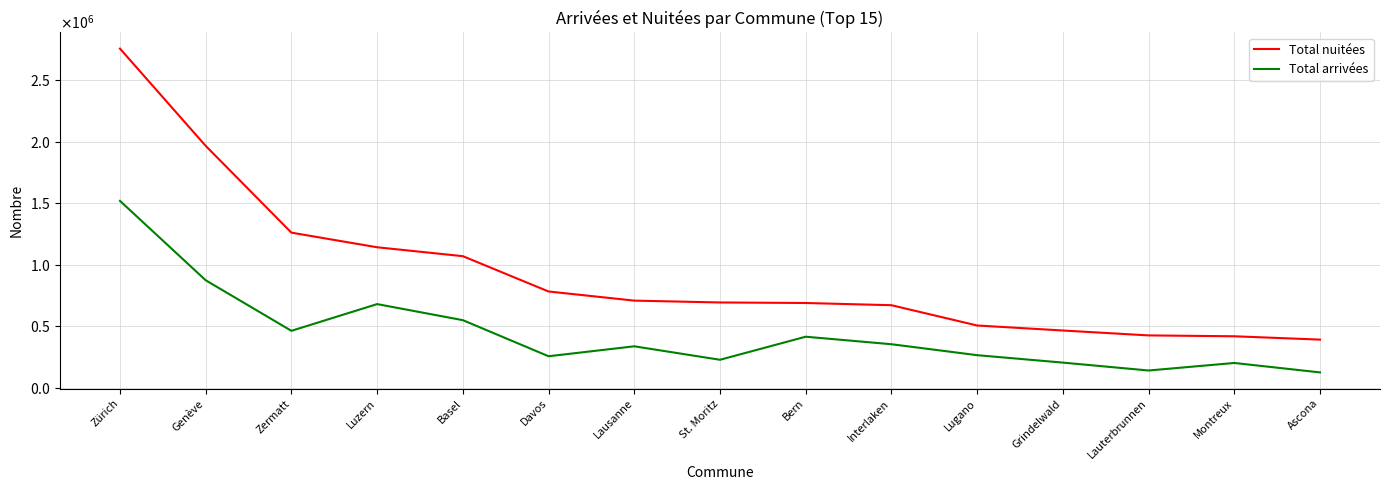

Is it true that Total arrivées equals 154373 at Davos?

False